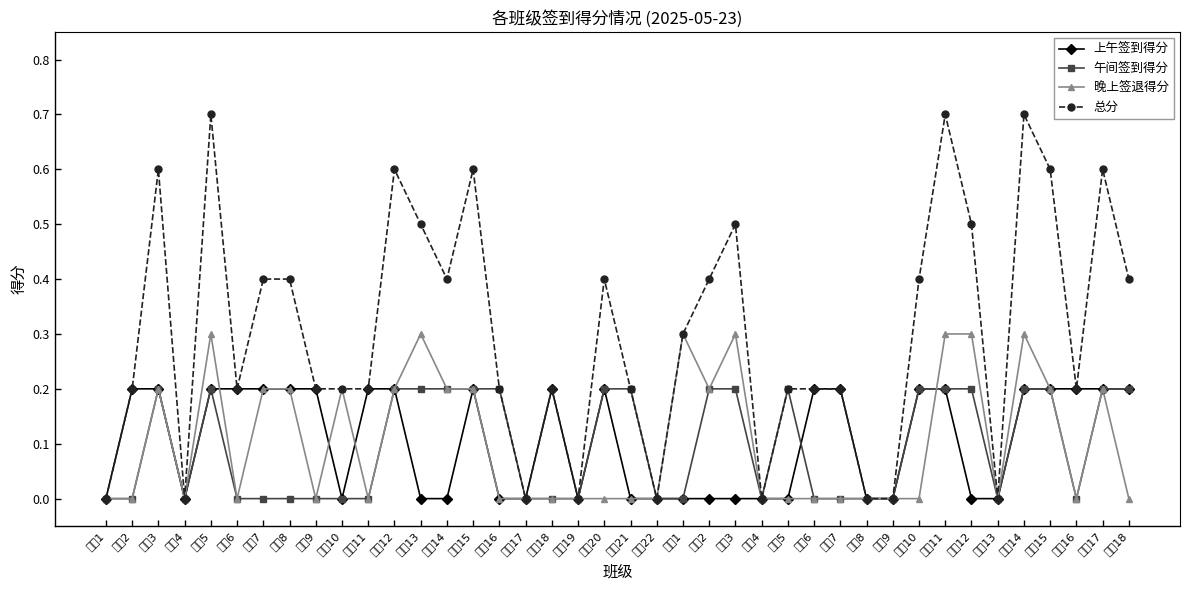

How many lines are shown in the chart?

4